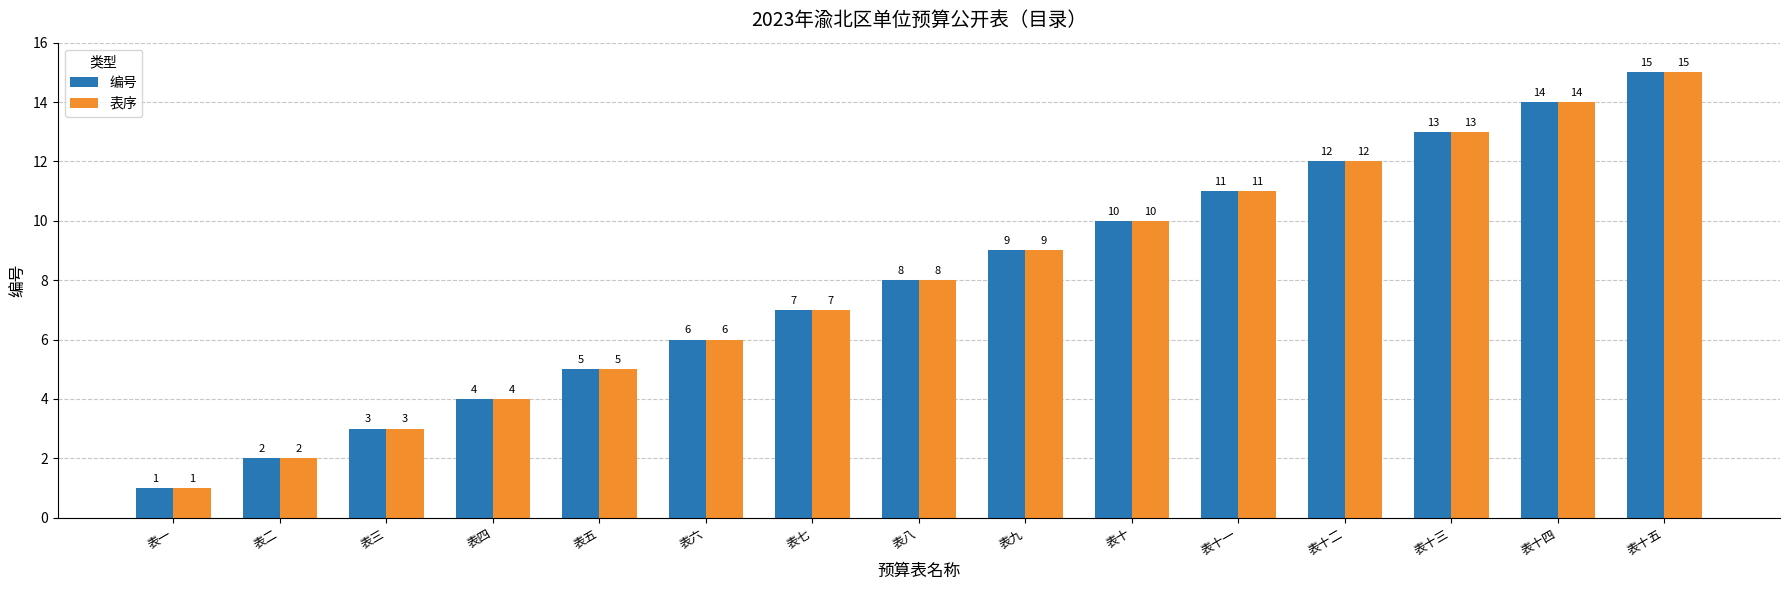

At which label is 表序 closest to 8?

表八